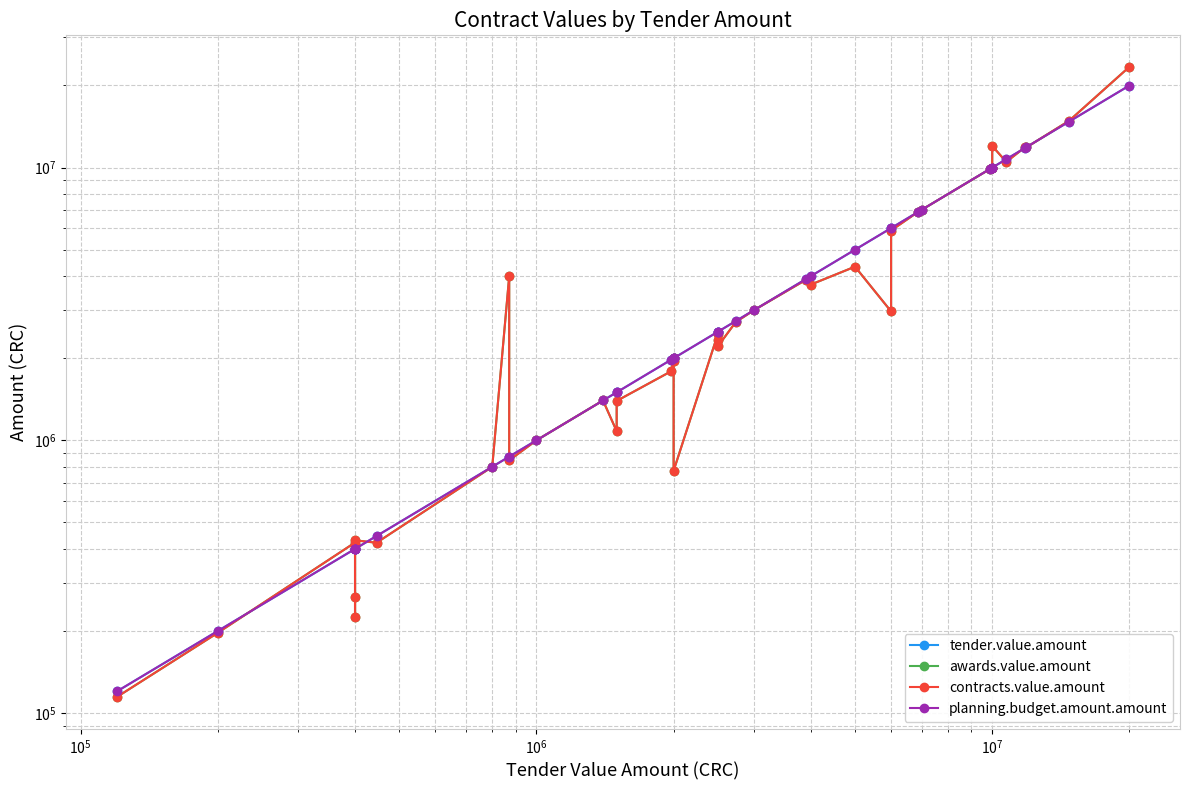

How many lines are shown in the chart?

4